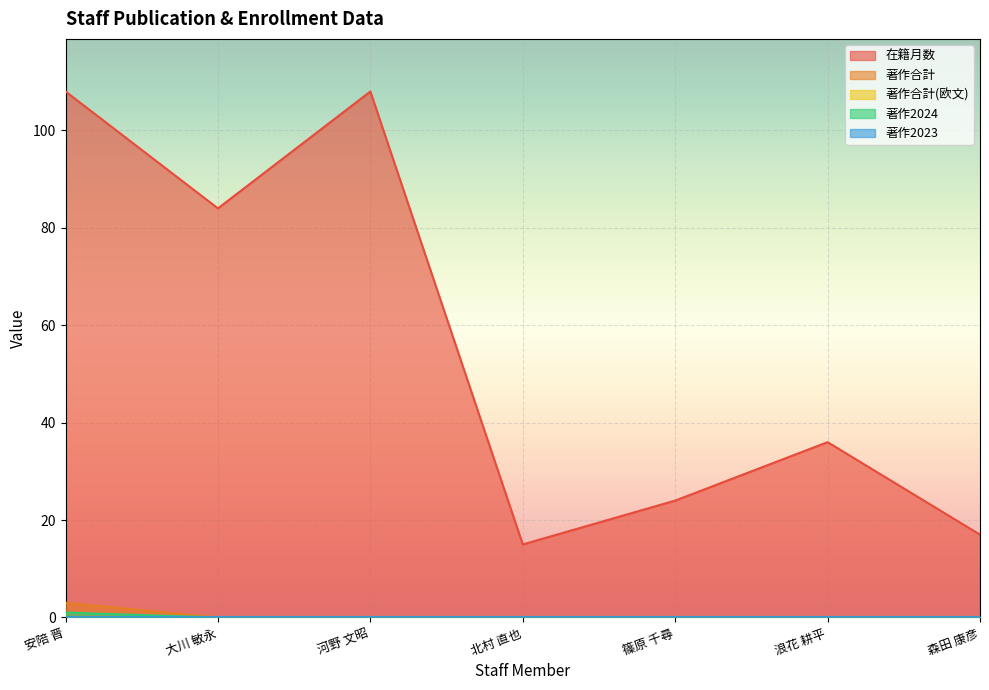

True or false: 在籍月数 has more than 0 points higher than both neighbors.

True